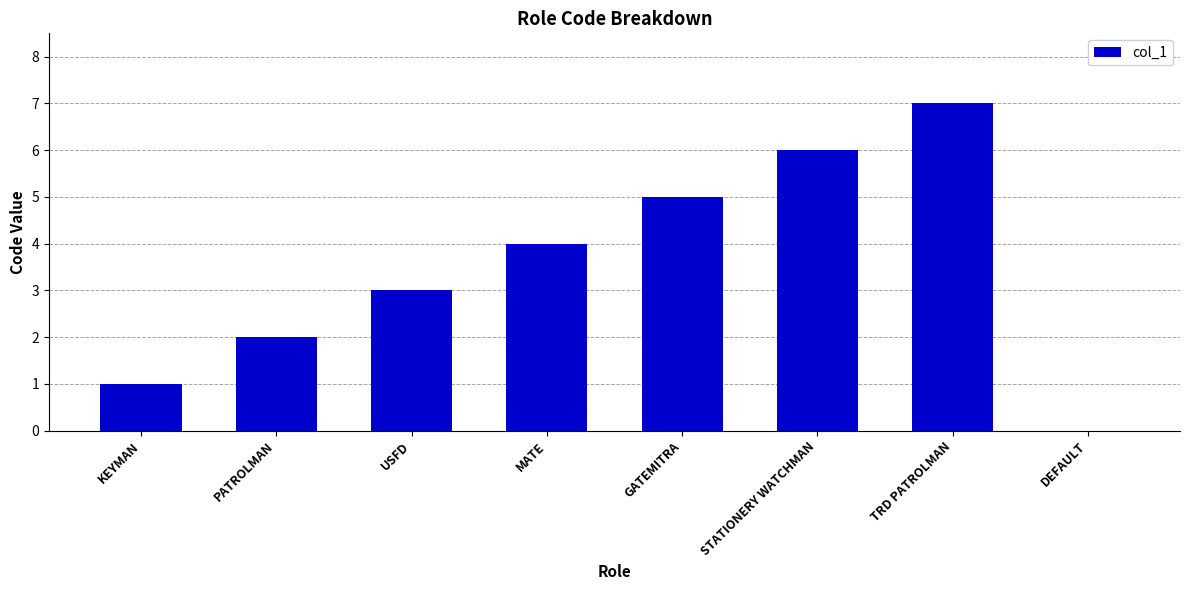

What is the sum of the values at STATIONERY WATCHMAN and TRD PATROLMAN?

13